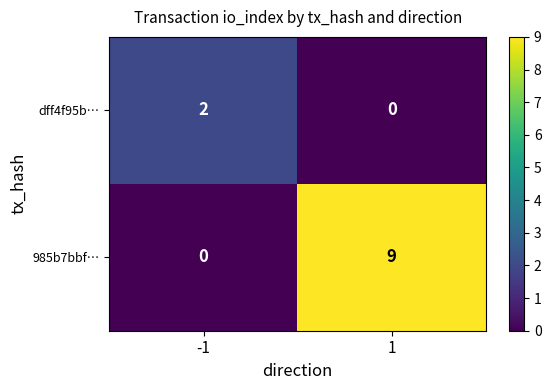

What is the spread (max minus min) of values at -1?

2